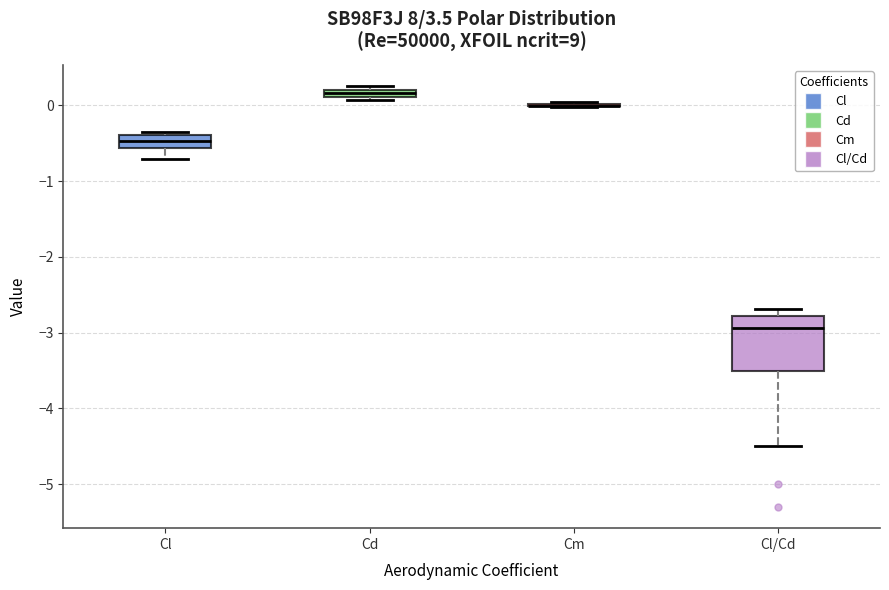

Where is the lower edge of the box for Cd on the y-axis? The values are not printed on the chart, so give them approximately, as read against the axis.

0.1